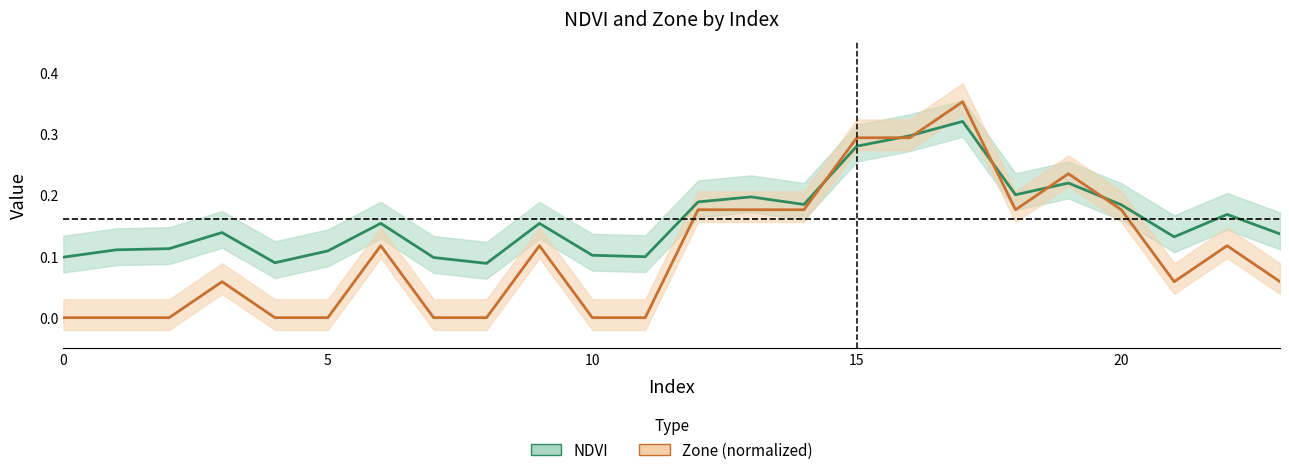

Rank the series by their average value, from highest to lowest.

NDVI, Zone (normalized)